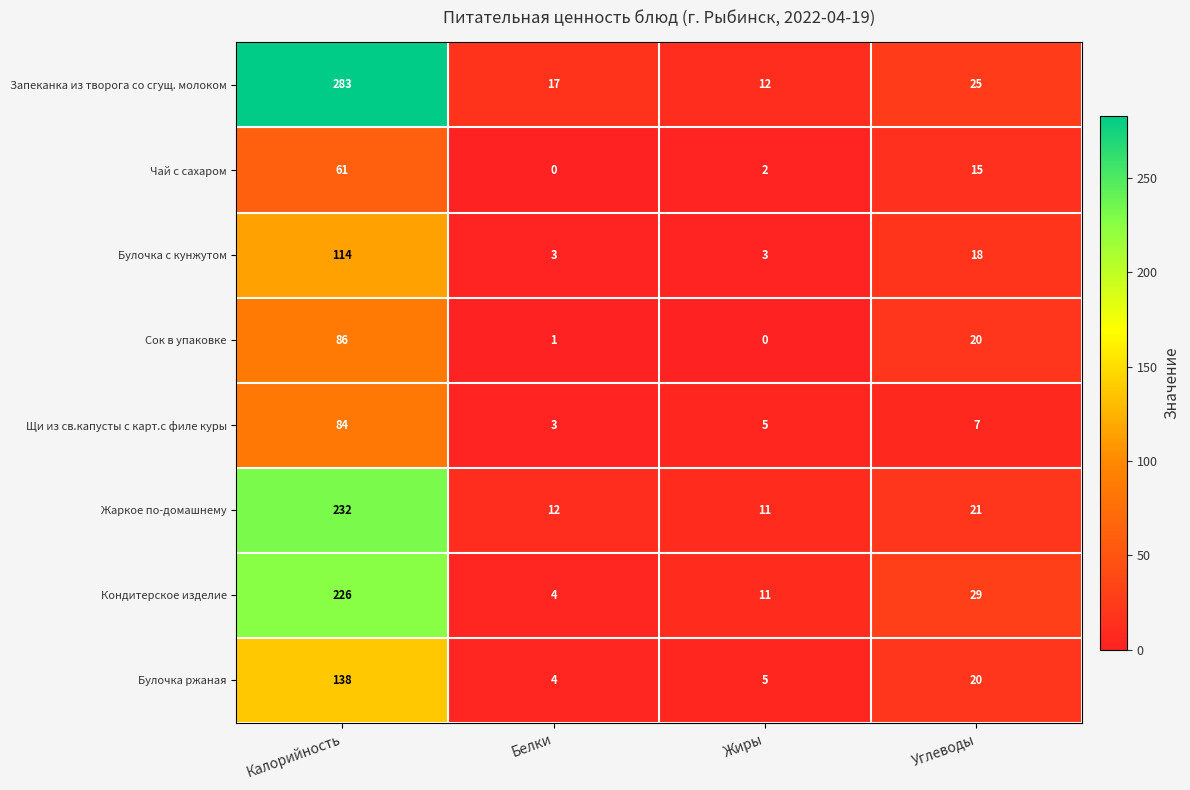

Which series has the largest total across all categories?

Запеканка из творога со сгущ. молоком